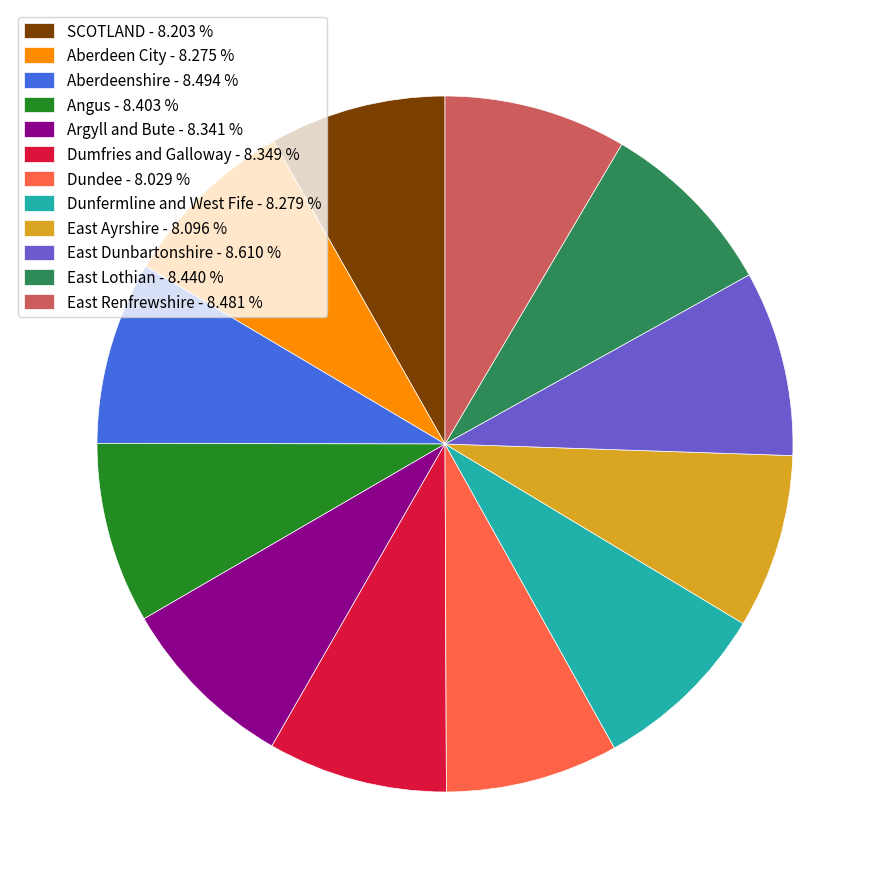

Between East Dunbartonshire - 8.610 % and Dundee - 8.029 %, which is larger?

East Dunbartonshire - 8.610 %